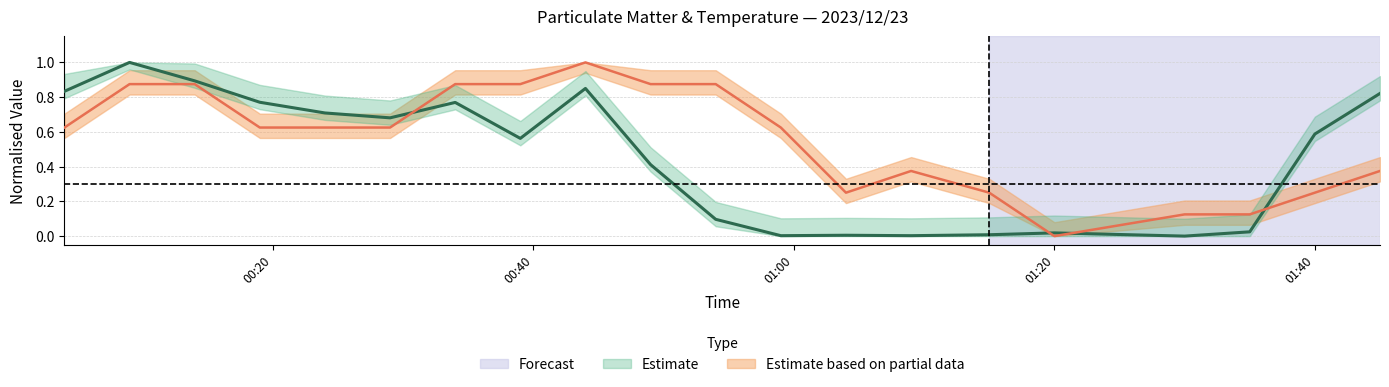

The value of SDS_P1 at Temp is 0.5. True or false?

False